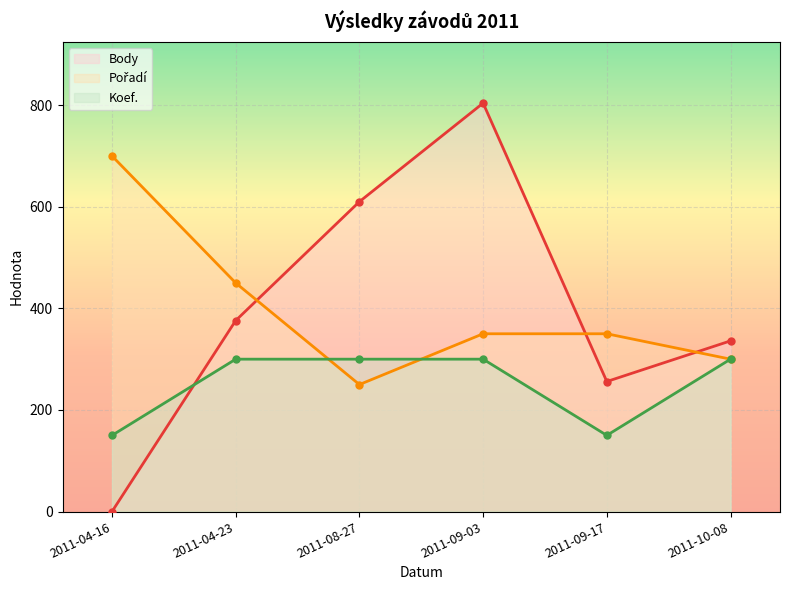

What are all the series names shown in the legend?

Body, Pořadí, Koef.